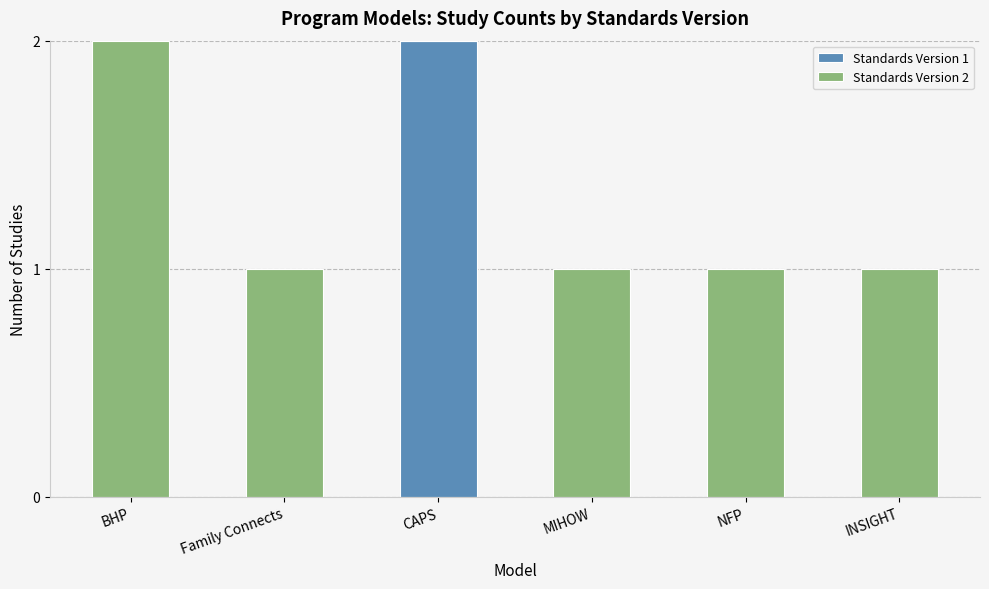

Which category has the highest value in the Standards Version 1 series?

CAPS